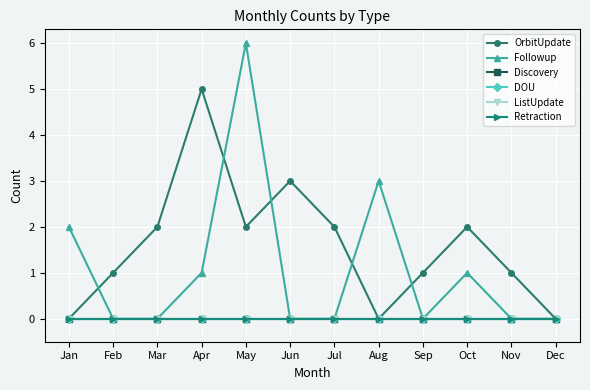

Does the chart have visible grid lines?

Yes